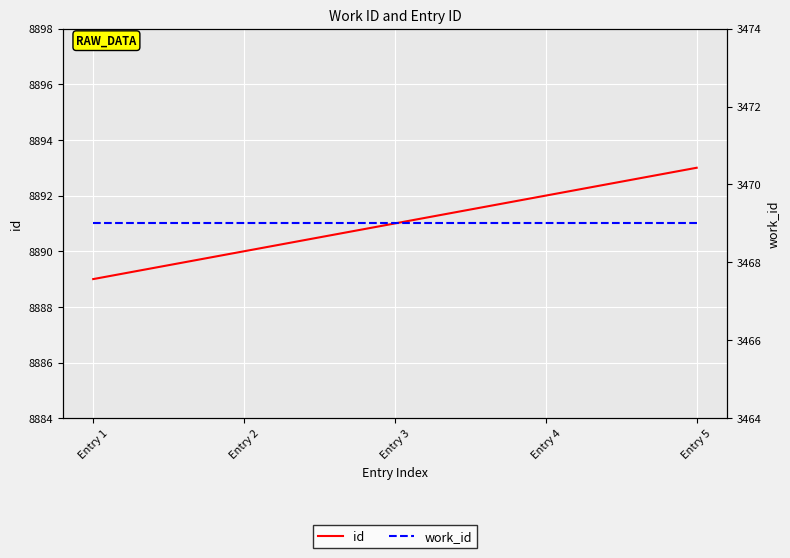

What is the value of the id point at the 1st from the left?

8889